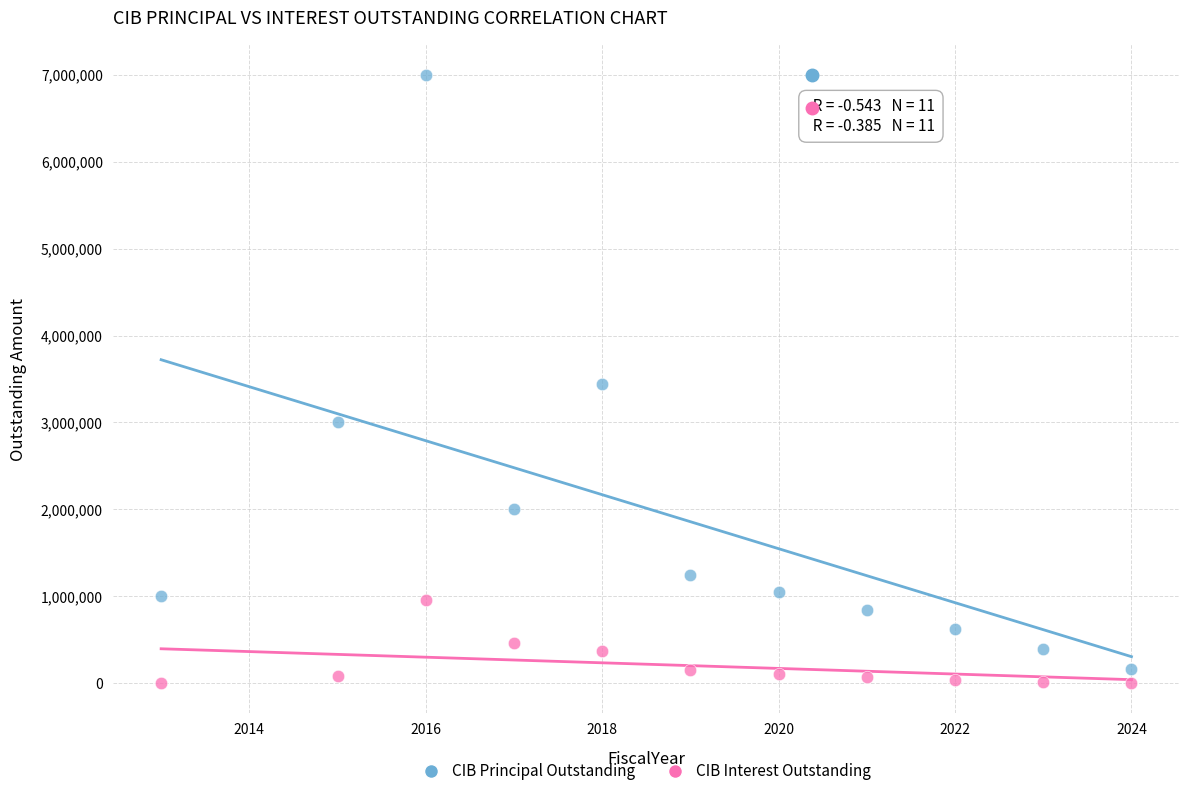

Which series reaches the maximum Y coordinate?

CIB Principal Outstanding